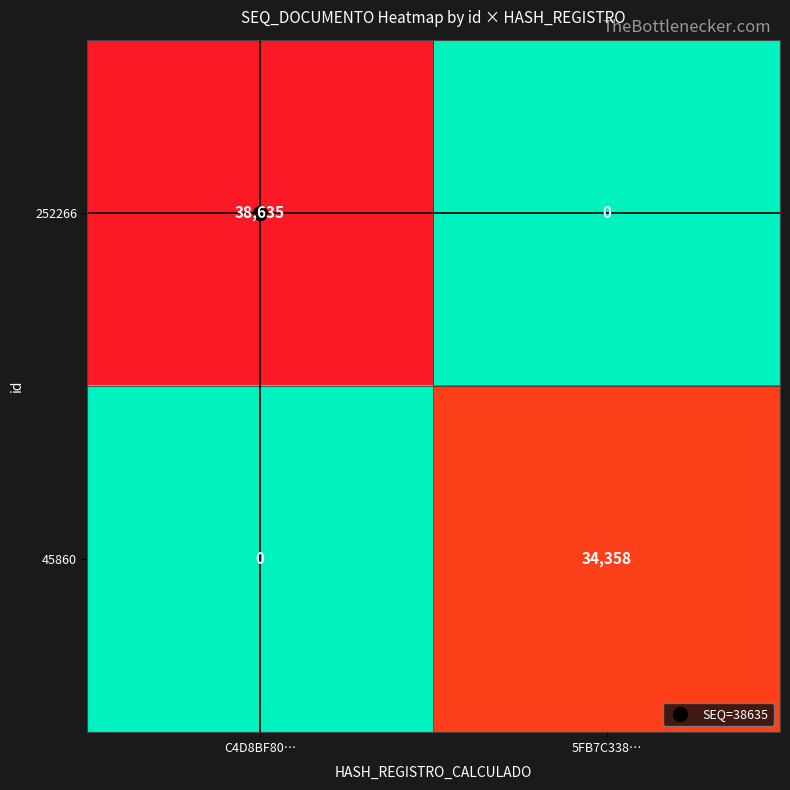

Which category has the highest value across all series?

C4D8BF80…